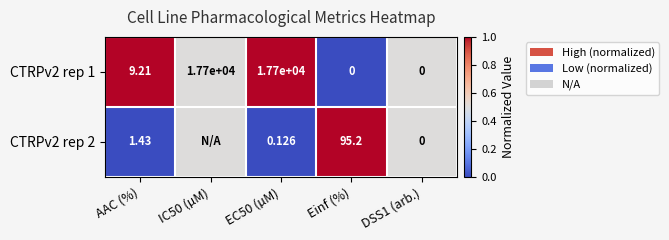

What is the spread (max minus min) of values at AAC (%)?

7.8